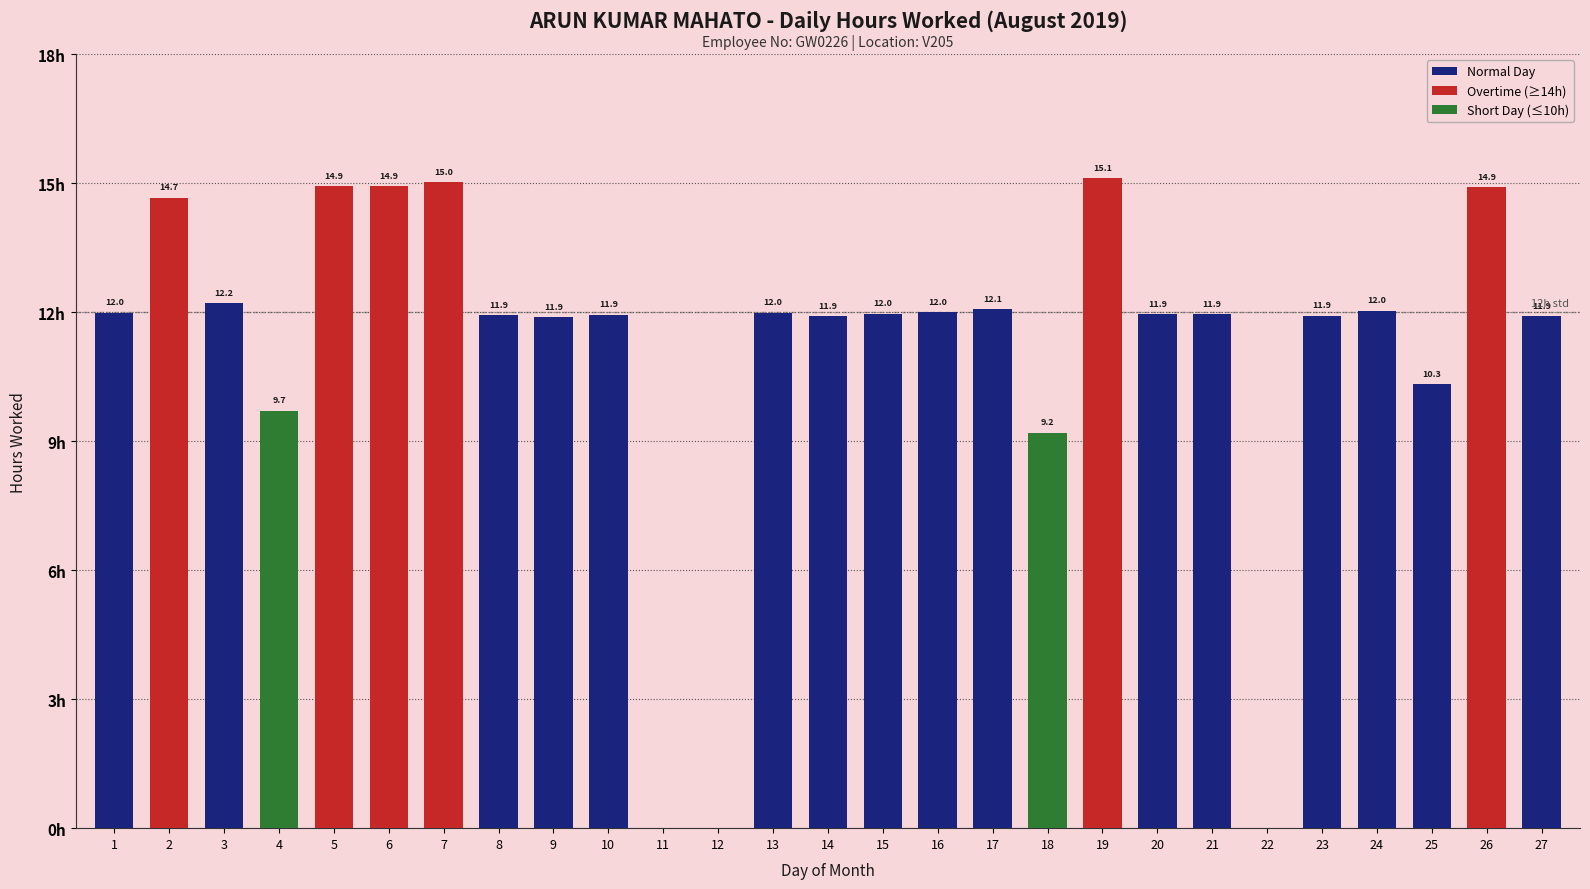

True or false: the data shows 3.1 at 5.

False